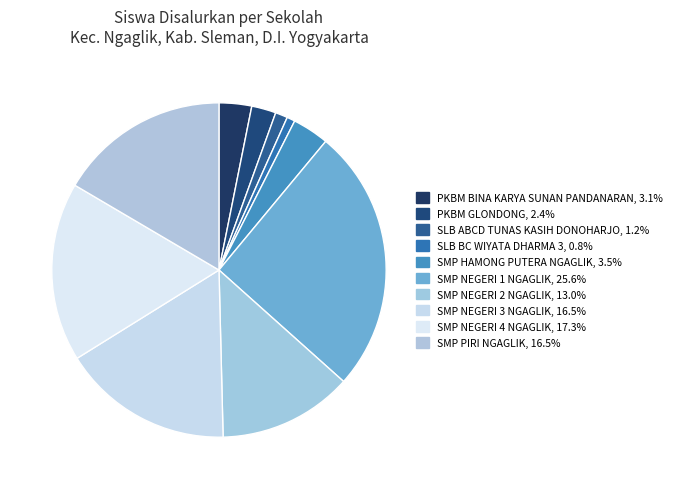

Which slice is the largest?

SMP NEGERI 1 NGAGLIK